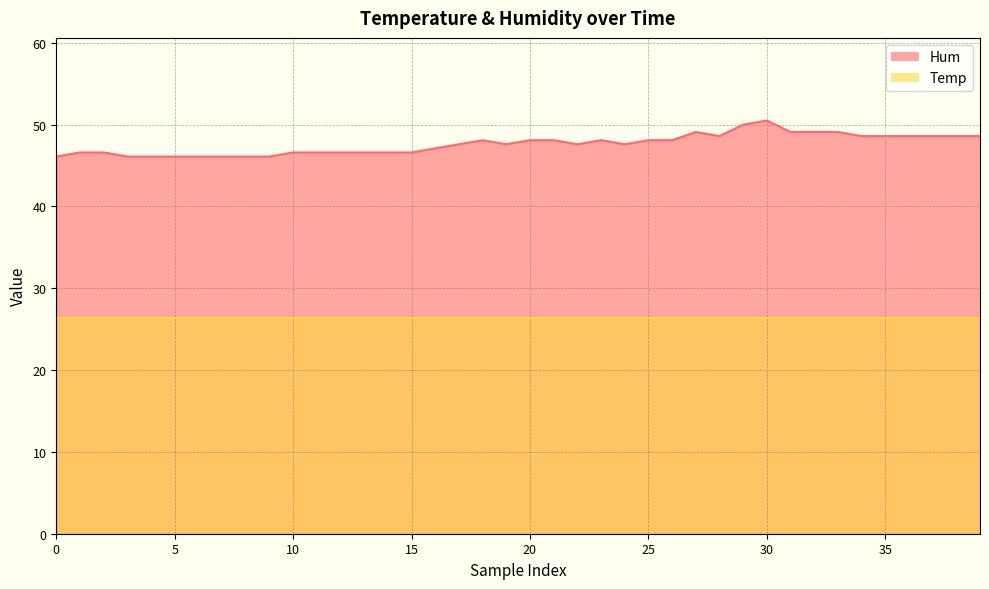

At which label is the value closest to 48?

18